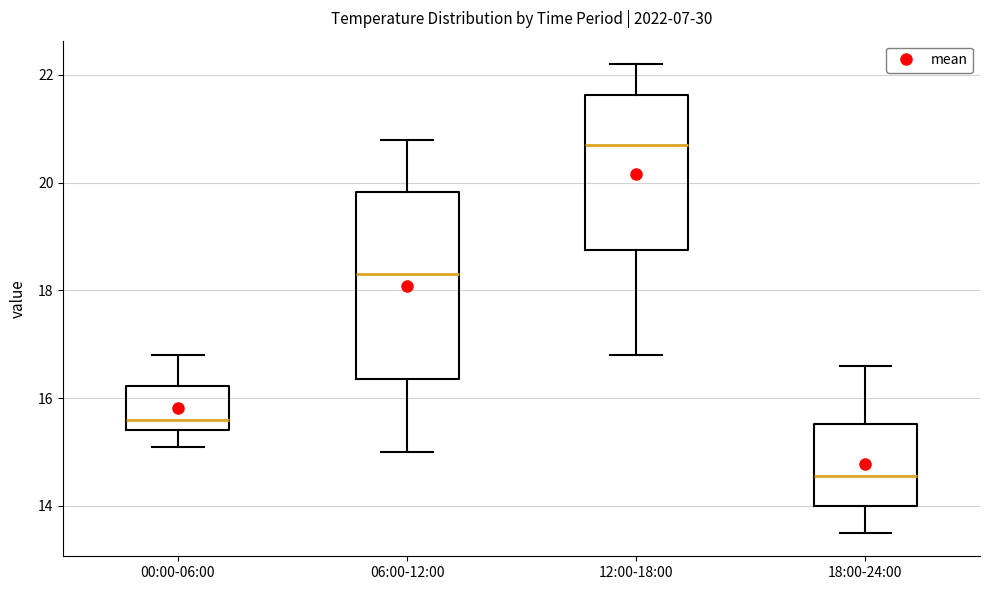

Reading left to right, transcribe this box plot: for each box, give where its median line is, the range the box spans, and where its two whiskers end, as read against the y-axis. The values are not printed on the chart, so give them approximately, as read against the axis.

00:00-06:00: median 15.6, box 15.4 to 16.2, whiskers 15.2 to 16.8
06:00-12:00: median 18.4, box 16.4 to 19.8, whiskers 15.0 to 20.8
12:00-18:00: median 20.8, box 18.8 to 21.6, whiskers 16.8 to 22.2
18:00-24:00: median 14.6, box 14.0 to 15.6, whiskers 13.6 to 16.6